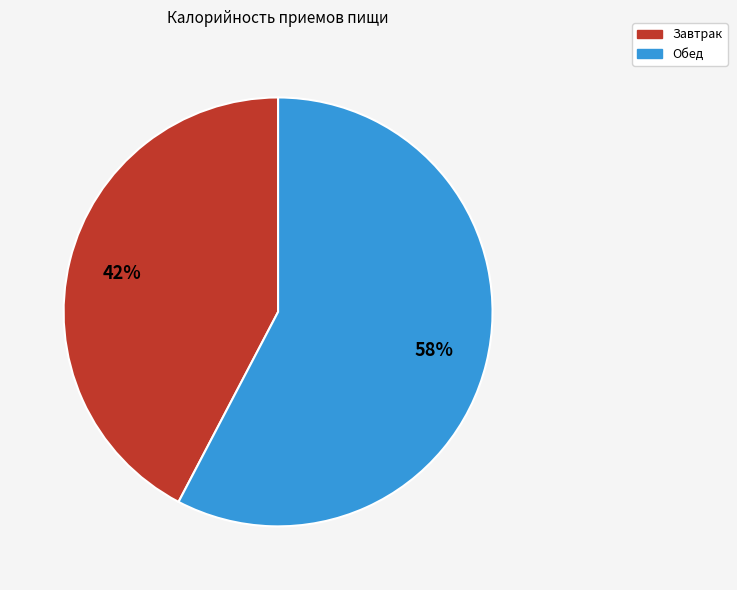

To the nearest percent, what is the combined percentage of Обед and Завтрак?

100%